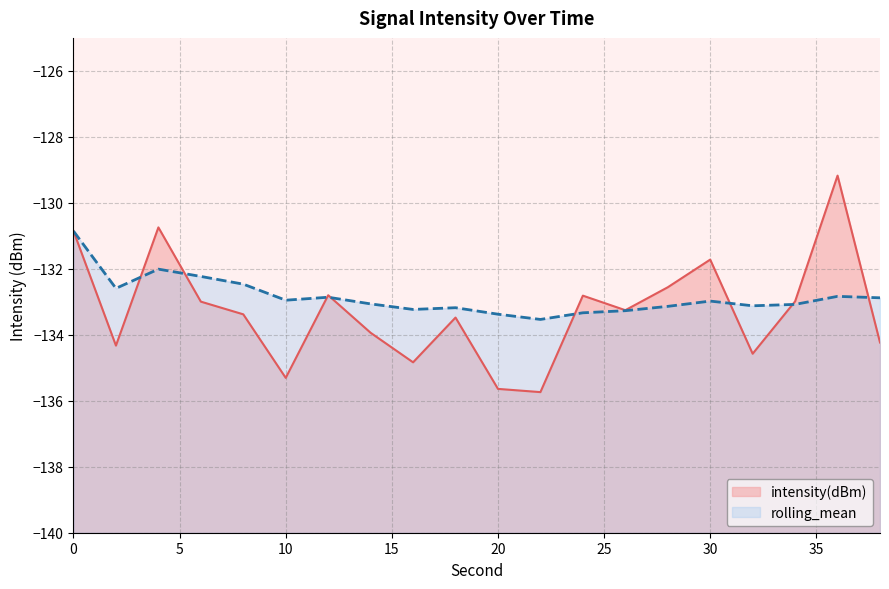

Which series has the largest range (max minus min)?

intensity(dBm)